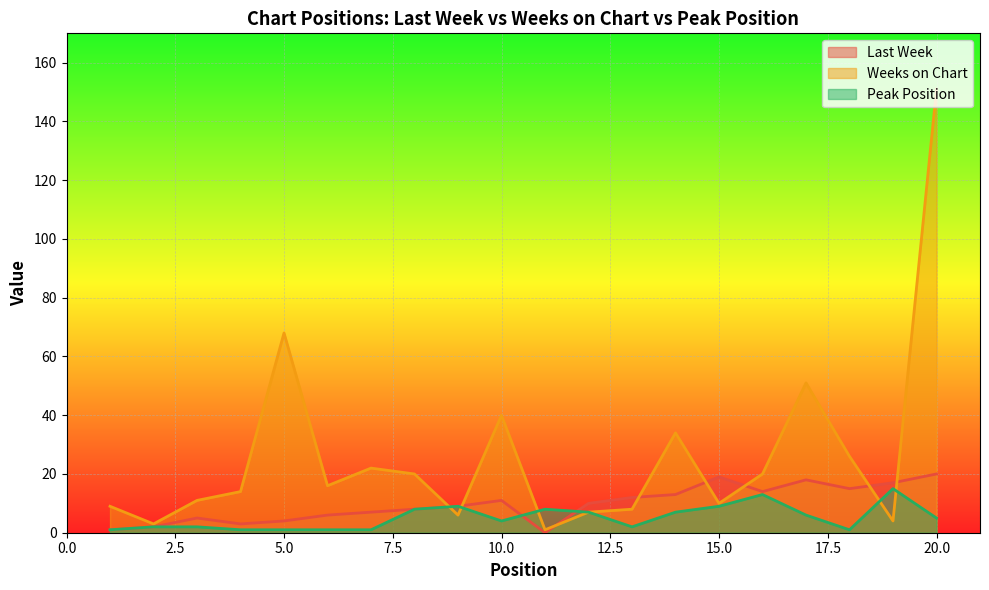

Between which two adjacent categories do Last Week and Peak Position first intersect?

10 and 11